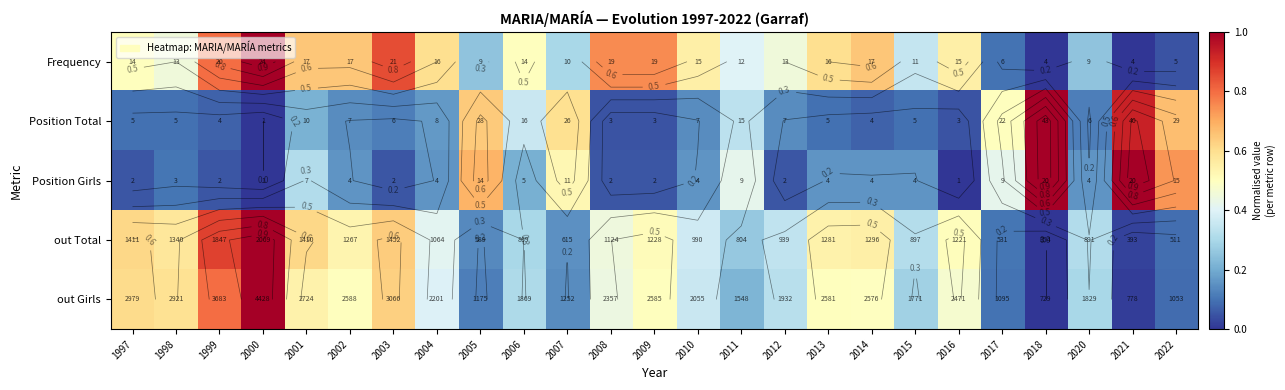

What is the spread (max minus min) of values at 2003?

0.8